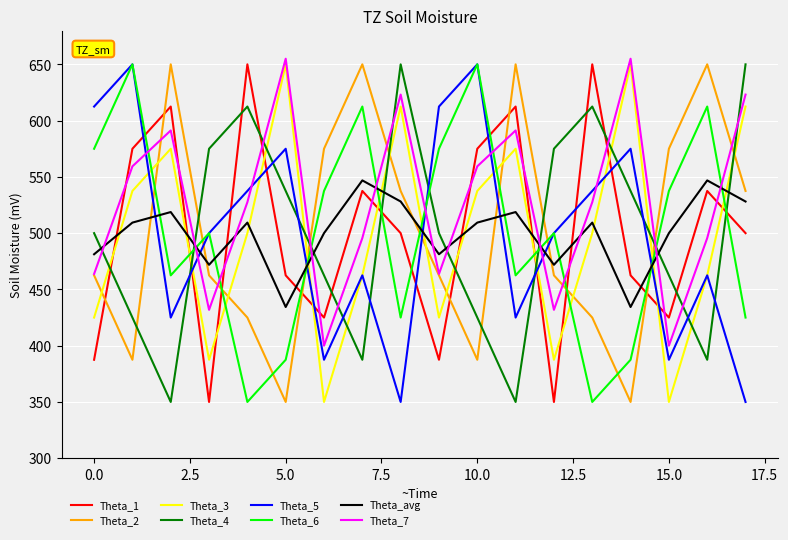

Which series has the largest total across all categories?

Theta_7